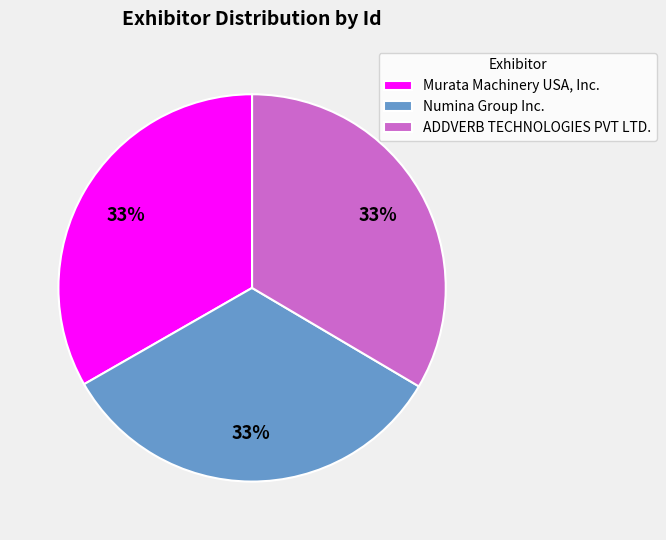

Count the number of slices in the pie.

3